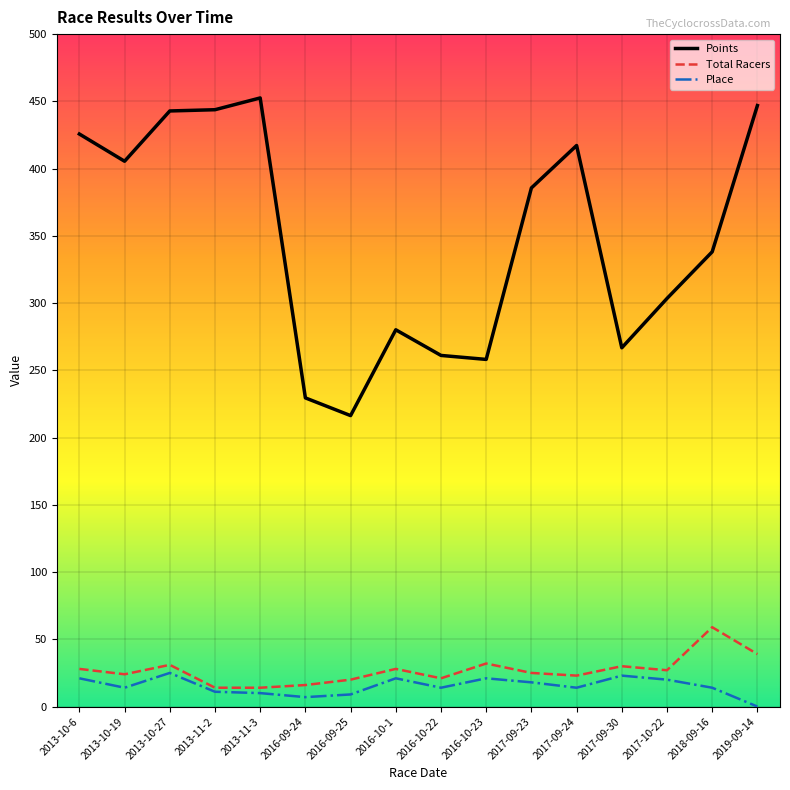

What is the difference between the second highest and minimum values in the Place series?

23.0